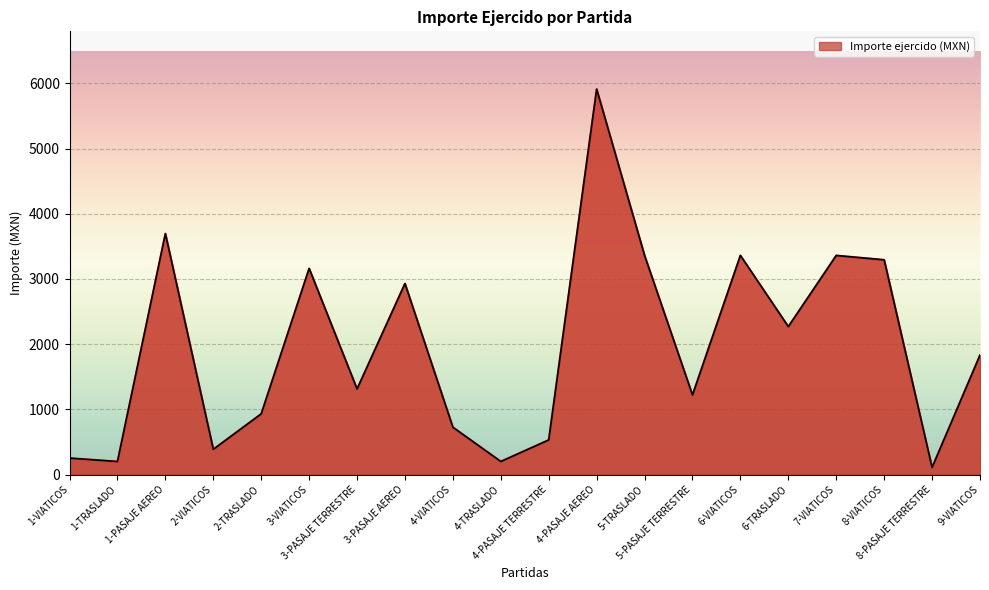

Reading right to left, what are all the values shown in this chart?

1831.5	108.6	3293.2	3360.2	2268.7	3360.2	1220.0	3360.2	5912.0	530.7	200.0	725.4	2929.0	1312.3	3160.8	930.6	387.0	3695.0	200.0	252.0